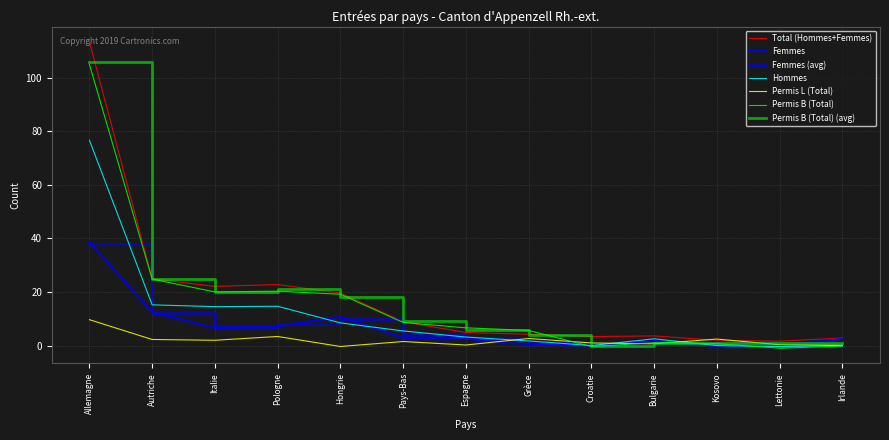

Which series changed the most between Grèce and Bulgarie?

Permis B (Total)